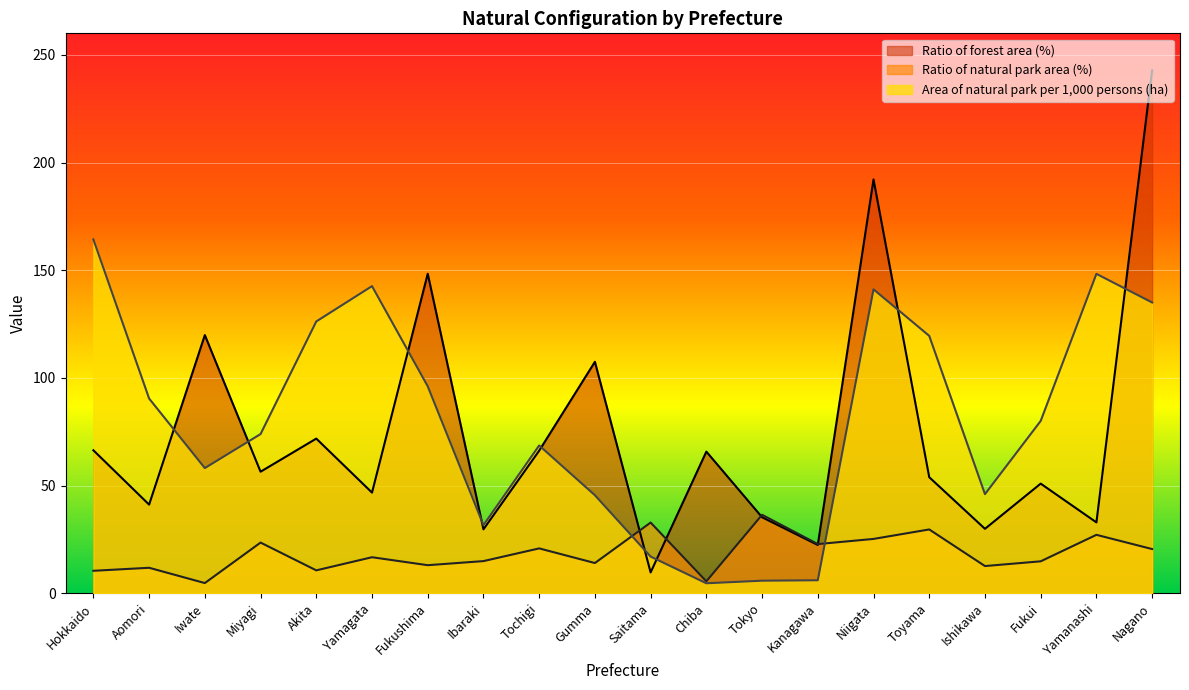

What are all the series names shown in the legend?

Ratio of forest area (%), Ratio of natural park area (%), Area of natural park per 1,000 persons (ha)